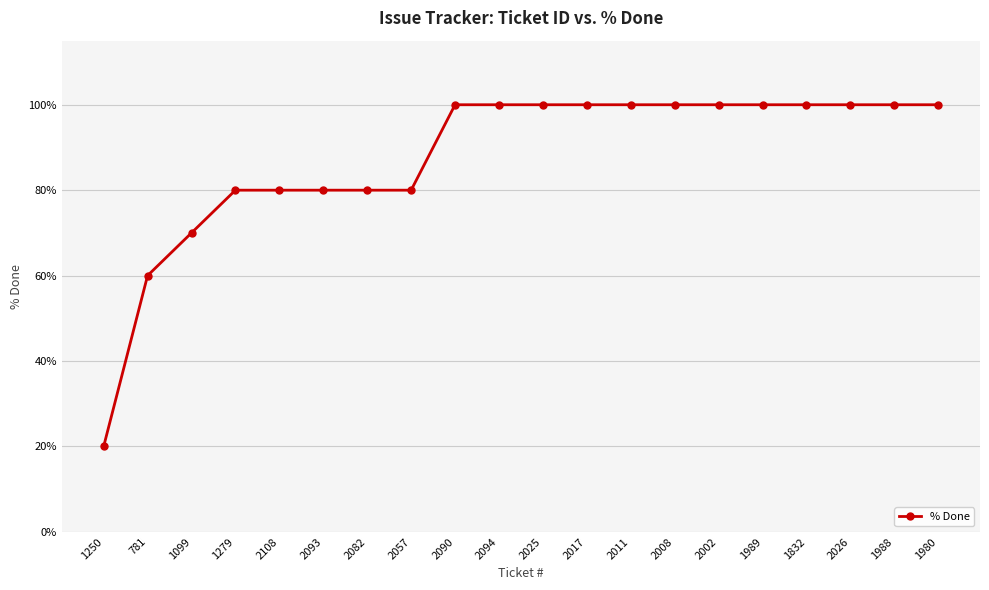

How many values are below 100?

8